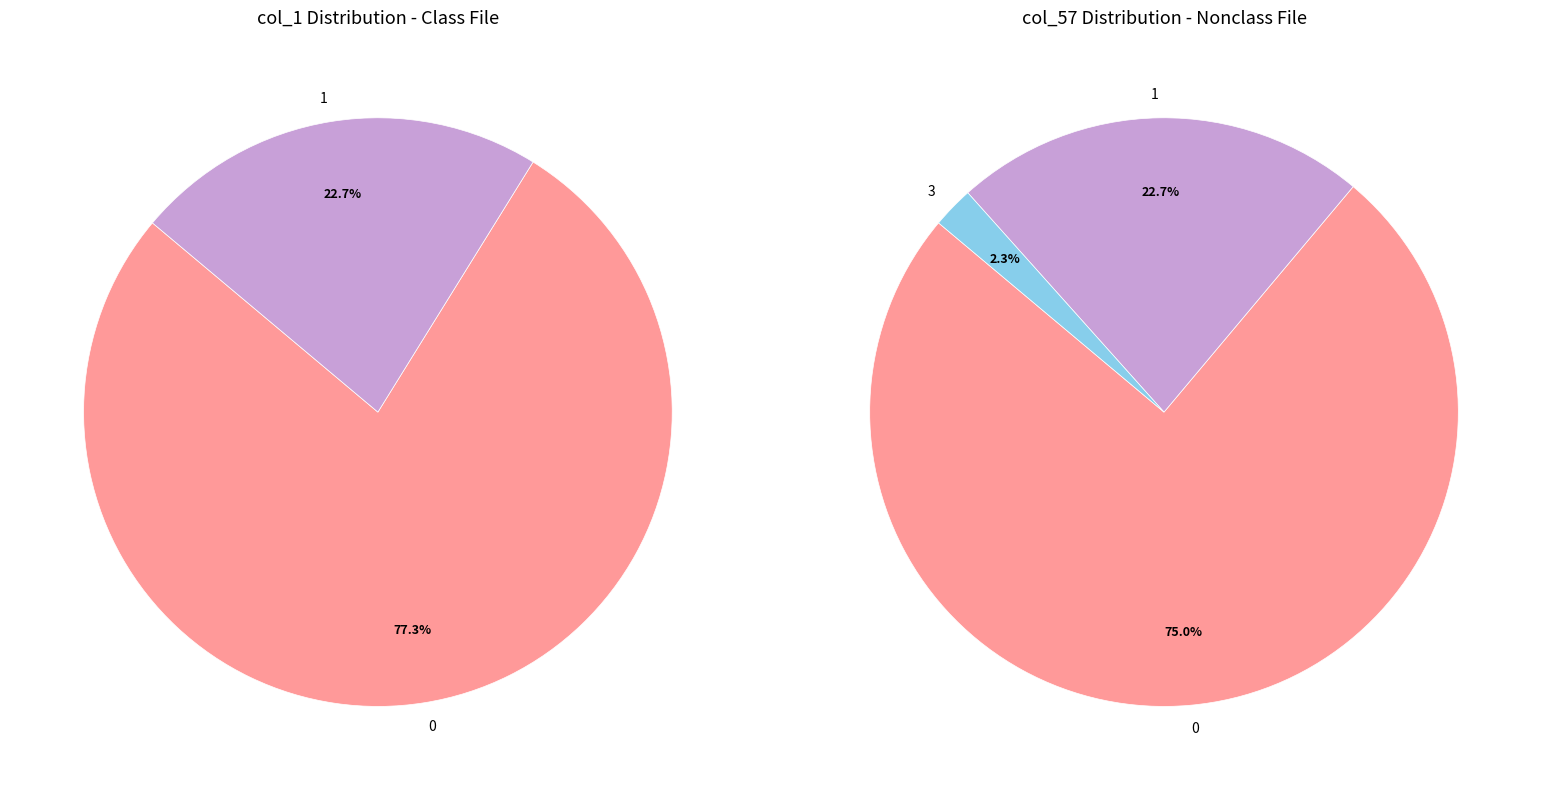

Which slice is the smallest?

1